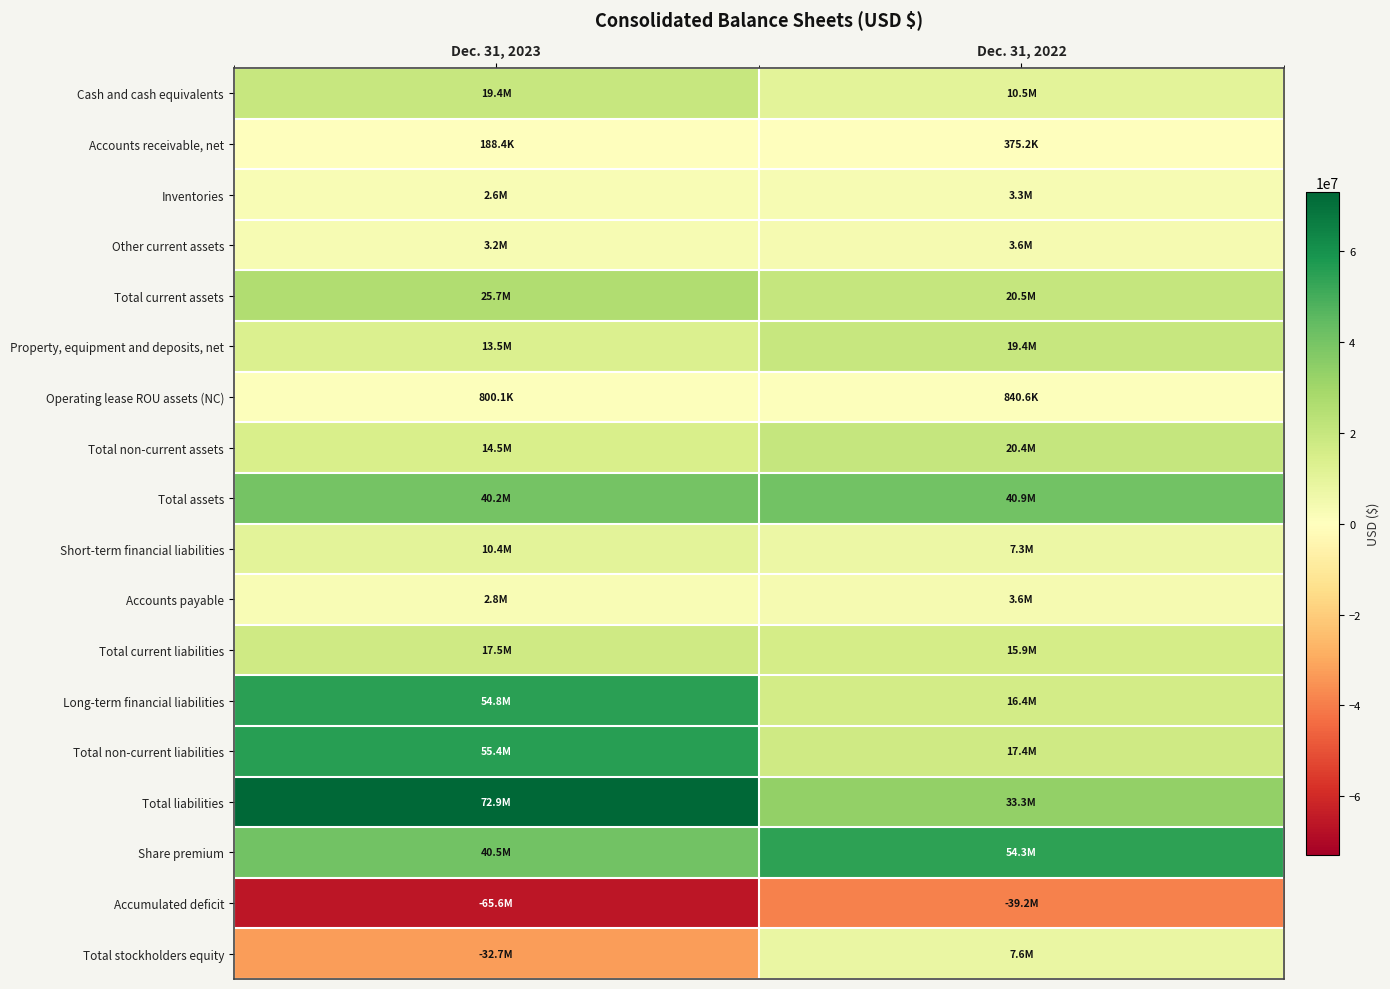

Reading left to right, transcribe all the data shown in this chart.

Cash and cash equivalents: Dec. 31, 2023=19424059	Dec. 31, 2022=10497570
Accounts receivable, net: Dec. 31, 2023=188358	Dec. 31, 2022=375154
Inventories: Dec. 31, 2023=2612011	Dec. 31, 2022=3332390
Other current assets: Dec. 31, 2023=3247640	Dec. 31, 2022=3567329
Total current assets: Dec. 31, 2023=25695714	Dec. 31, 2022=20455301
Property, equipment and deposits, net: Dec. 31, 2023=13531475	Dec. 31, 2022=19422884
Operating lease ROU assets (NC): Dec. 31, 2023=800093	Dec. 31, 2022=840617
Total non-current assets: Dec. 31, 2023=14515455	Dec. 31, 2022=20423078
Total assets: Dec. 31, 2023=40211169	Dec. 31, 2022=40878379
Short-term financial liabilities: Dec. 31, 2023=10447905	Dec. 31, 2022=7293982
Accounts payable: Dec. 31, 2023=2796376	Dec. 31, 2022=3573784
Total current liabilities: Dec. 31, 2023=17502216	Dec. 31, 2022=15866817
Long-term financial liabilities: Dec. 31, 2023=54802791	Dec. 31, 2022=16380172
Total non-current liabilities: Dec. 31, 2023=55406611	Dec. 31, 2022=17411894
Total liabilities: Dec. 31, 2023=72908827	Dec. 31, 2022=33278711
Share premium: Dec. 31, 2023=40460834	Dec. 31, 2022=54335881
Accumulated deficit: Dec. 31, 2023=-65606196	Dec. 31, 2022=-39182625
Total stockholders equity: Dec. 31, 2023=-32697658	Dec. 31, 2022=7599668